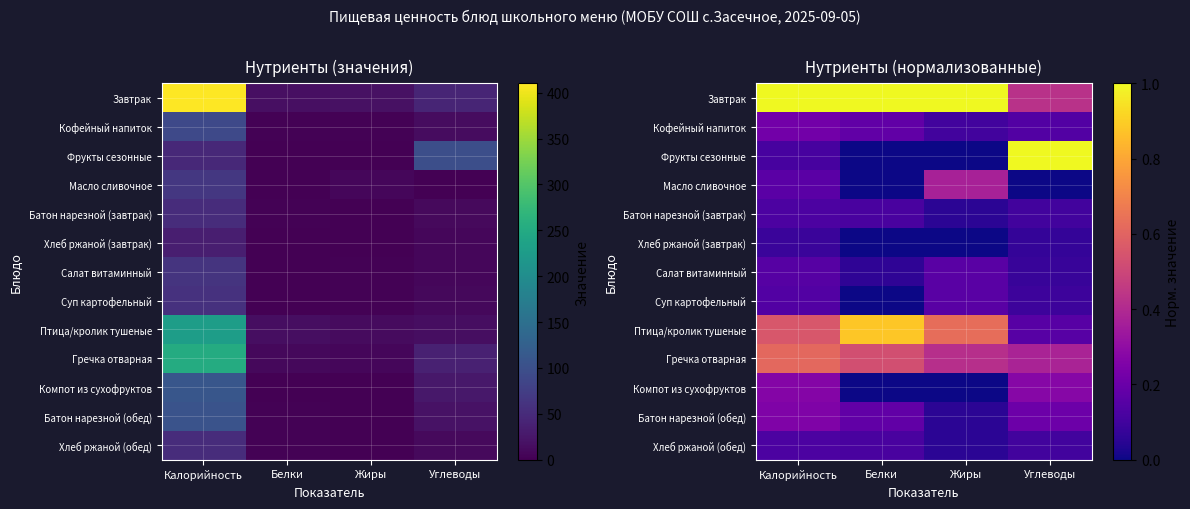

Read the Компот из сухофруктов value at Углеводы.

0.3